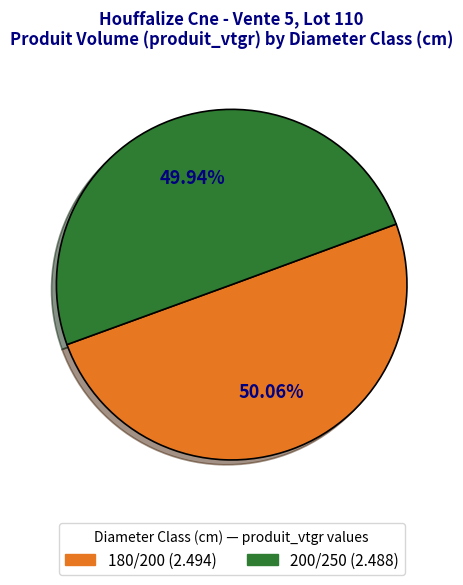

Combined, what portion of the pie is 200/250 and 180/200?

100.0%